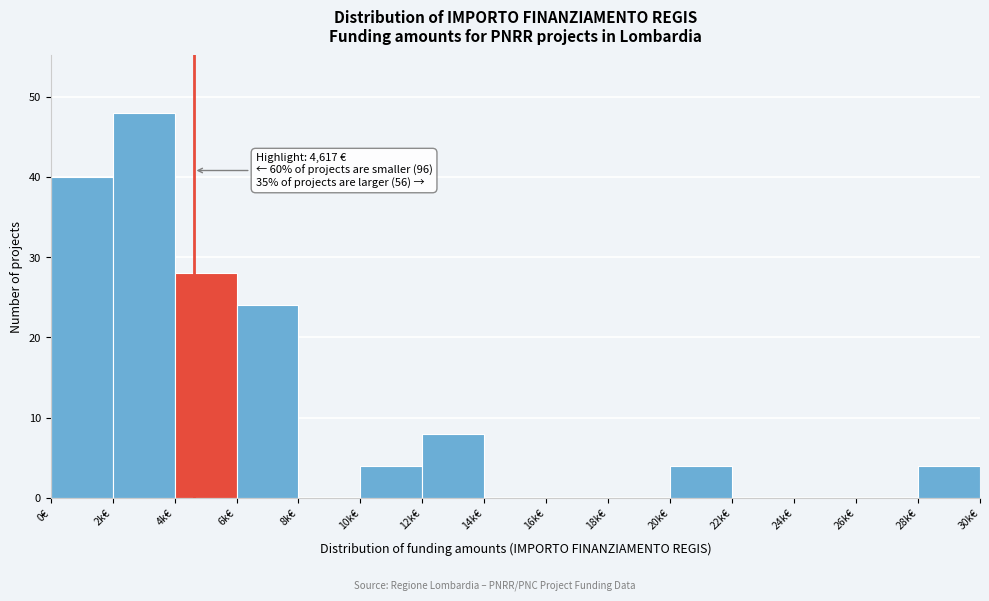

Reading left to right, what are all the values shown in this chart?

0€=40	2k€=48	4k€=28	6k€=24	8k€=0	10k€=4	12k€=8	14k€=0	16k€=0	18k€=0	20k€=4	22k€=0	24k€=0	26k€=0	28k€=4